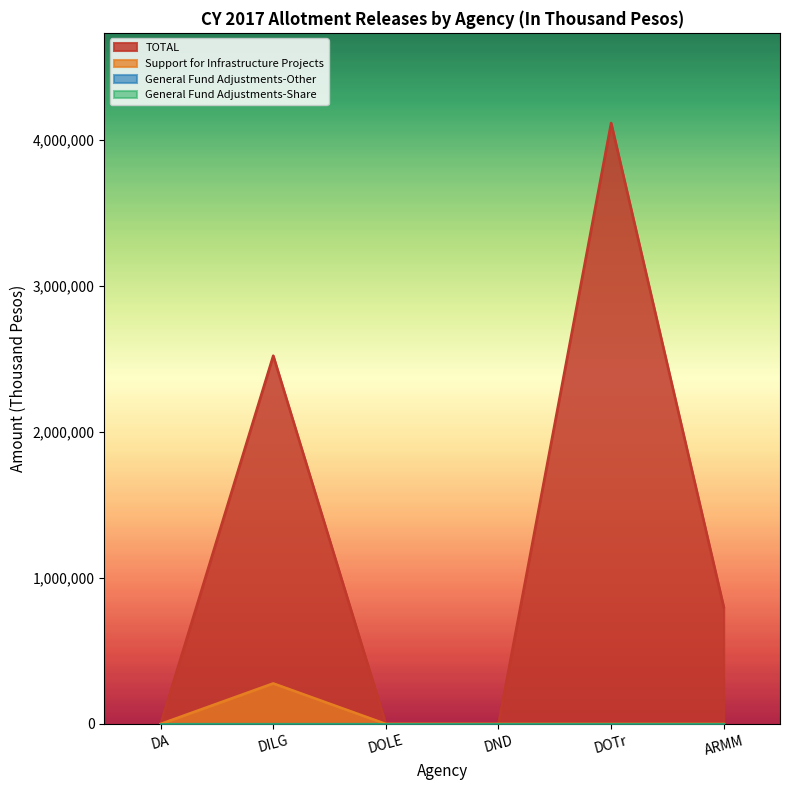

At which label is TOTAL closest to 2057089?

DILG